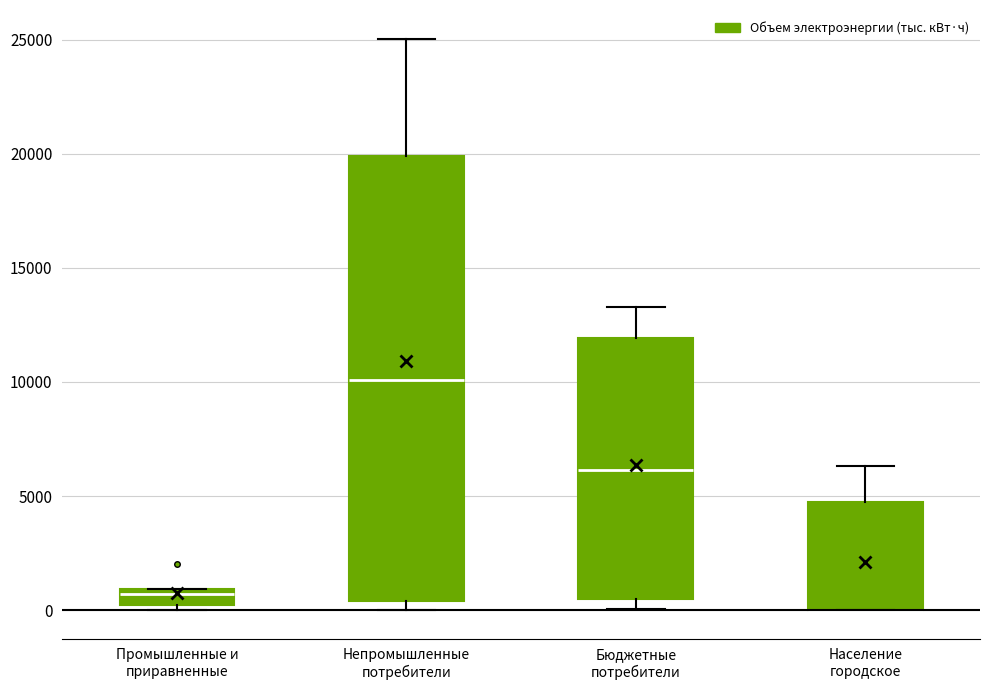

Where does the median line of the box for Непромышленные потребители sit on the y-axis? The values are not printed on the chart, so give them approximately, as read against the axis.

10000